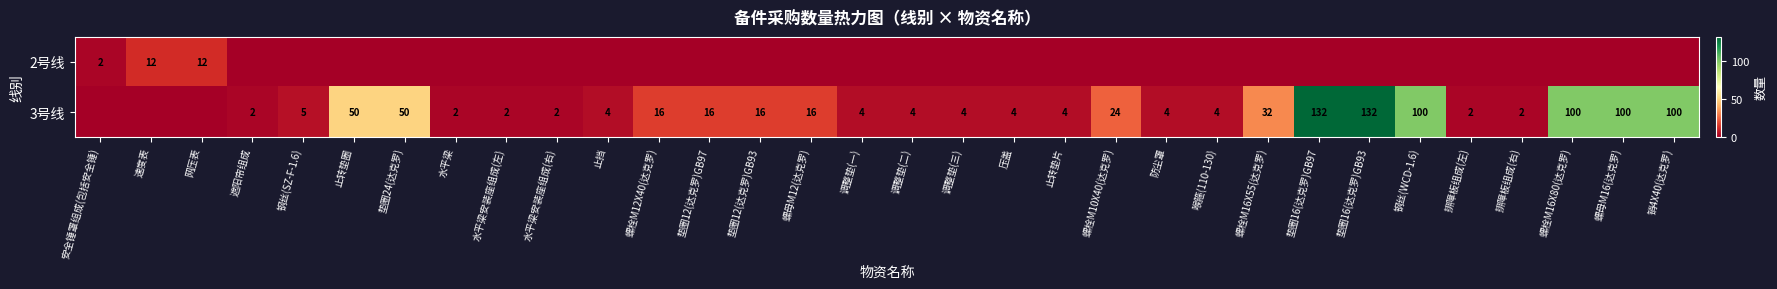

The value of 3号线 at 调整垫(一) is 4. True or false?

True